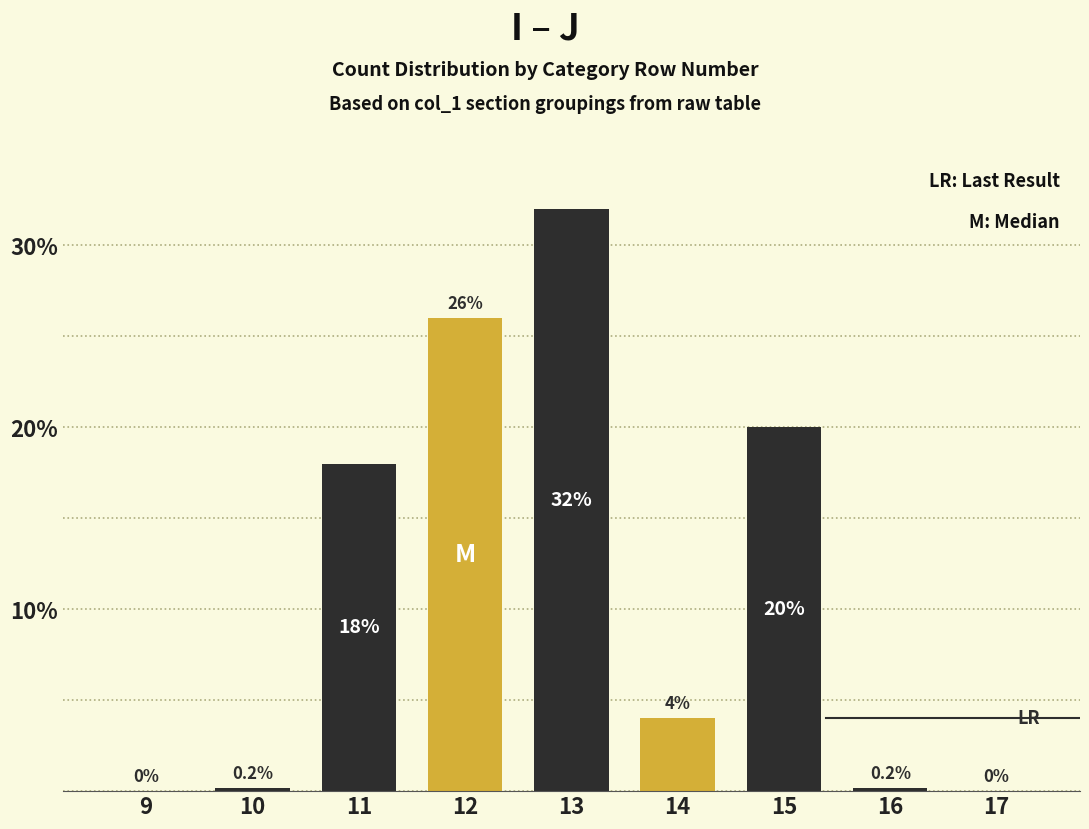

At 15, list the series in order from smallest to largest.

highlight, dark